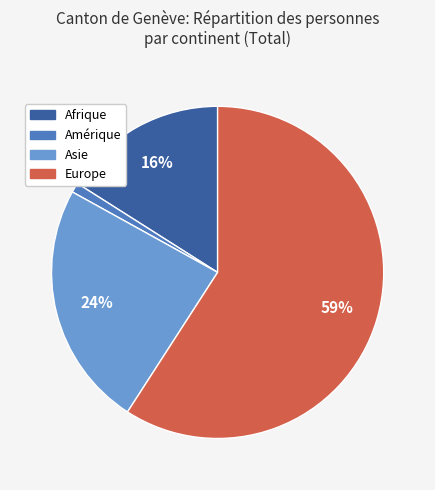

Is it true that Europe is 72% of the pie?

False